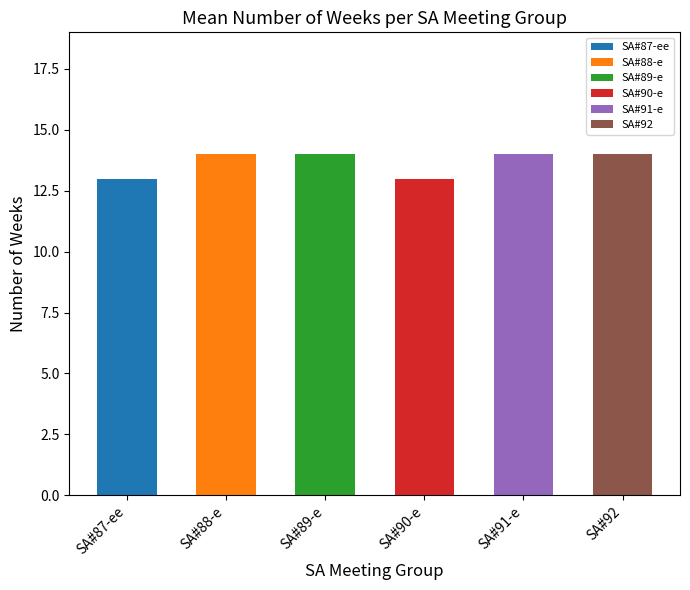

At which category does the chart reach its peak across all series?

SA#88-e